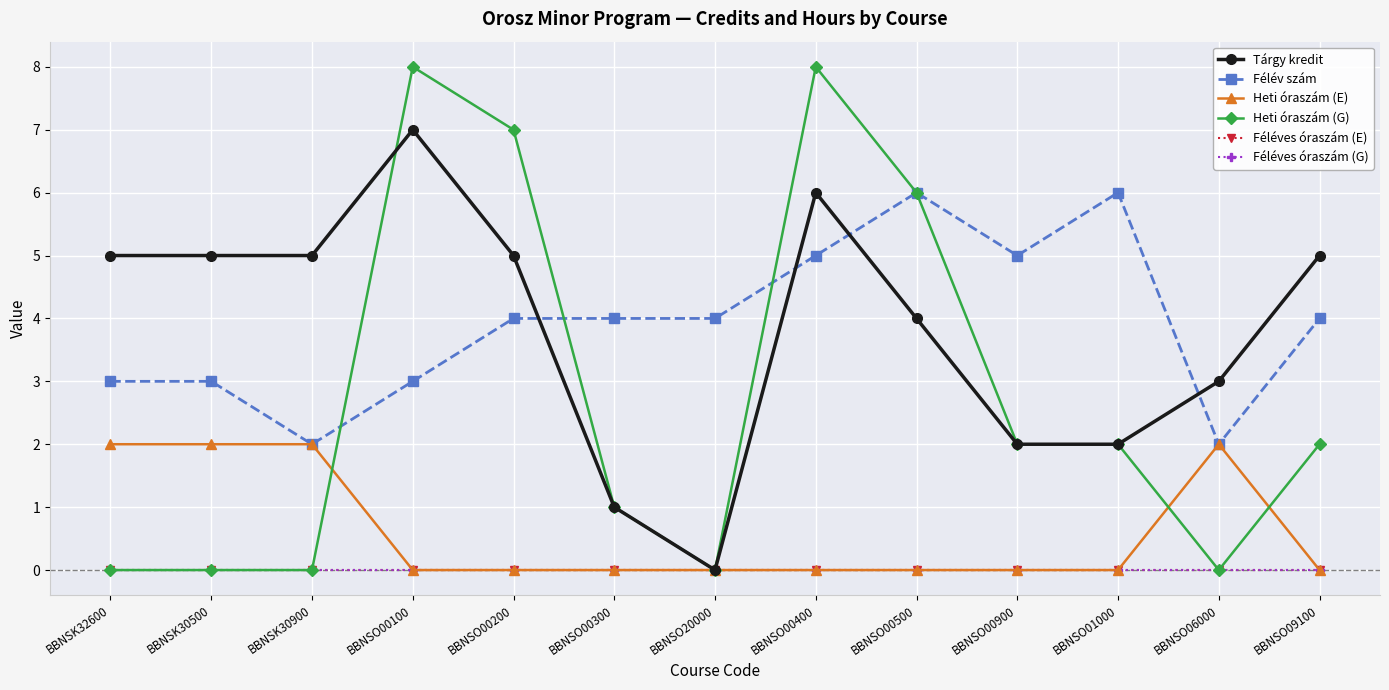

True or false: Féléves óraszám (E) and Tárgy kredit cross at least once.

False